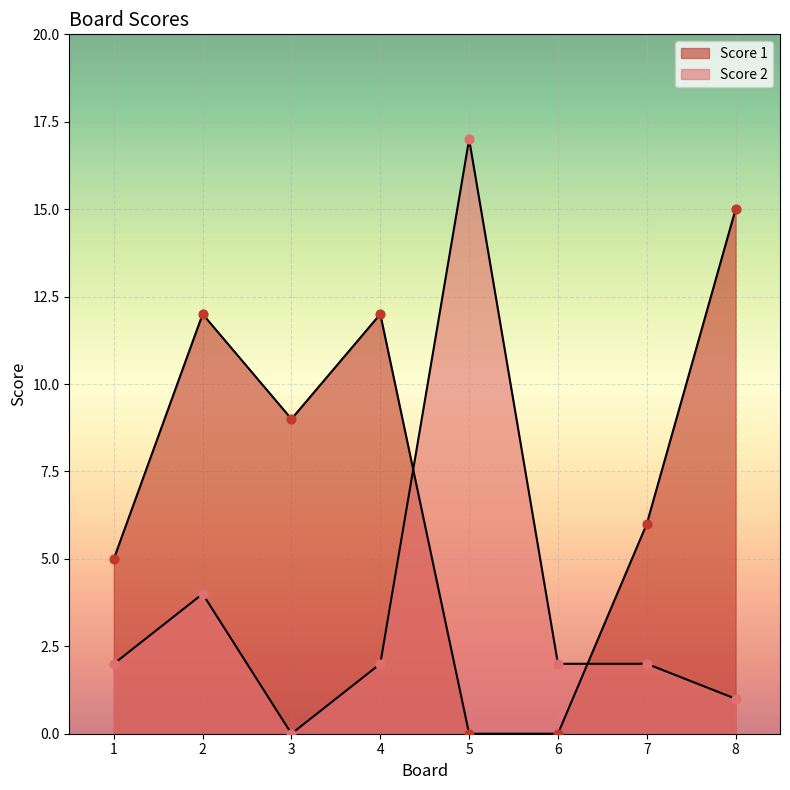

Which series reaches the minimum Y coordinate?

Score 1